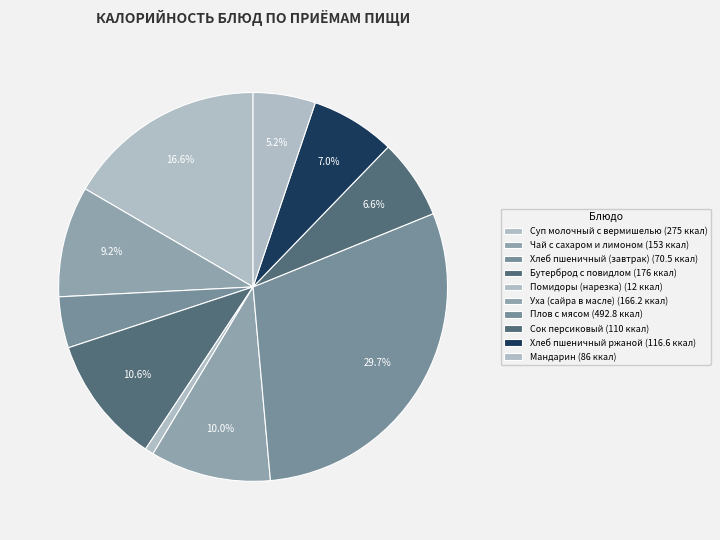

Count the number of slices in the pie.

10